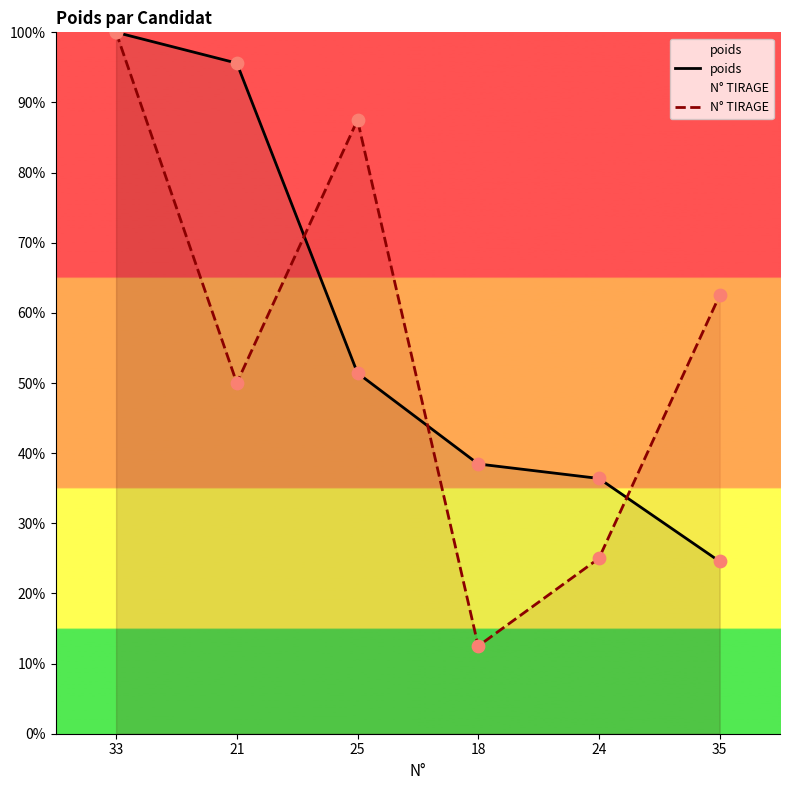

What is the total value across all series at 35?

87.1